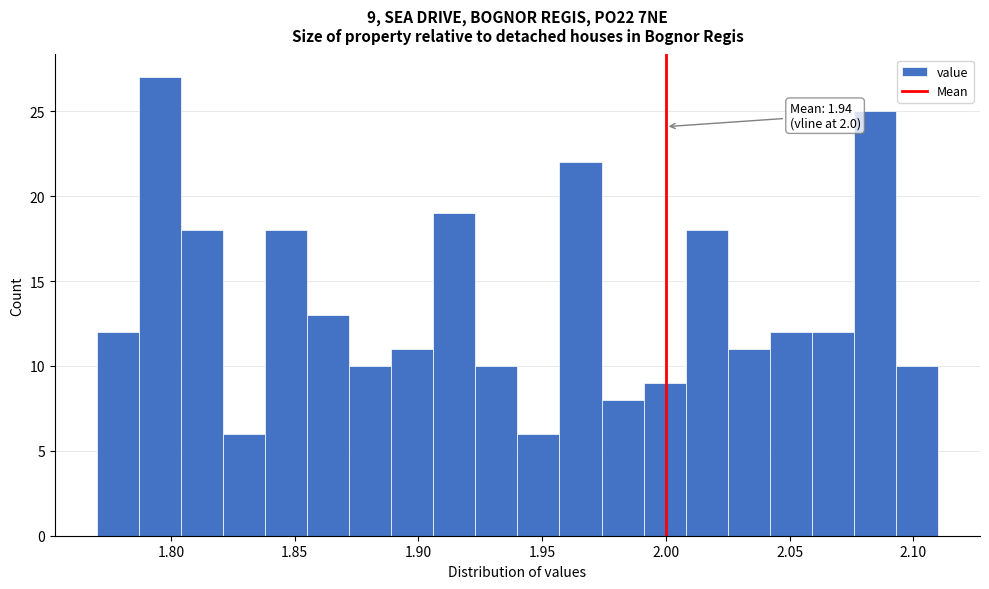

Read against the x-axis, roughly where is the centre of the tallest bar?

1.795